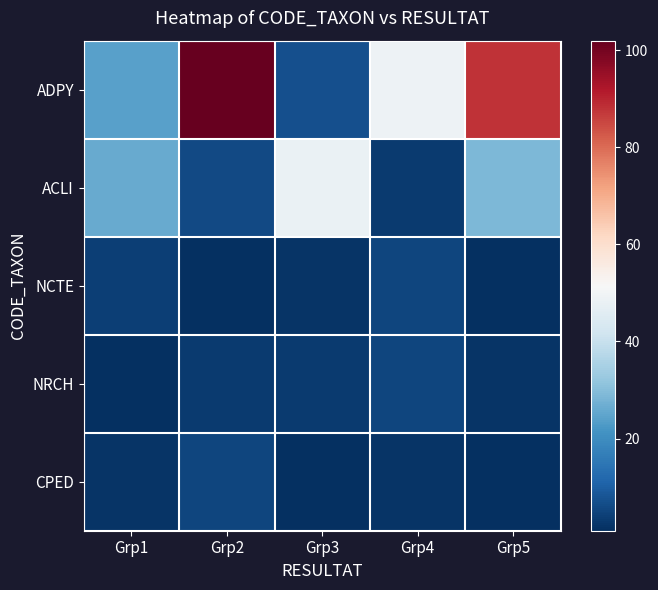

How many categories are shown in the chart?

5